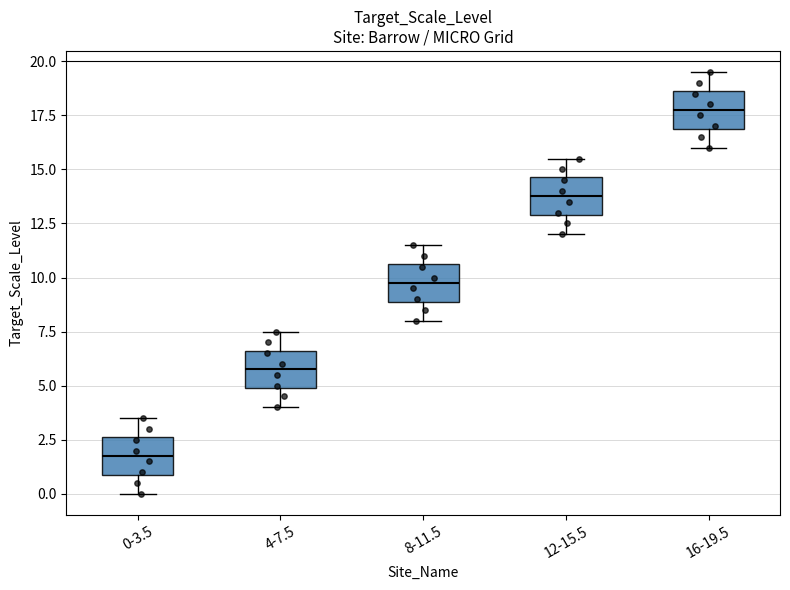

Where does the lower whisker of the box for 0-3.5 end on the y-axis? The values are not printed on the chart, so give them approximately, as read against the axis.

0.0